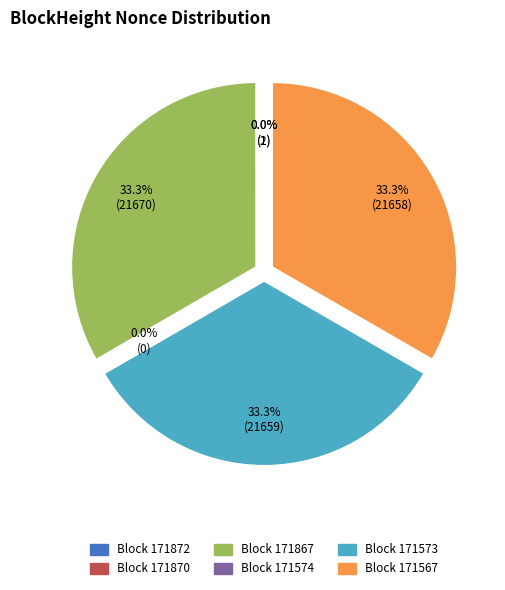

What is the change in value from 171870 to 171567?

+21657